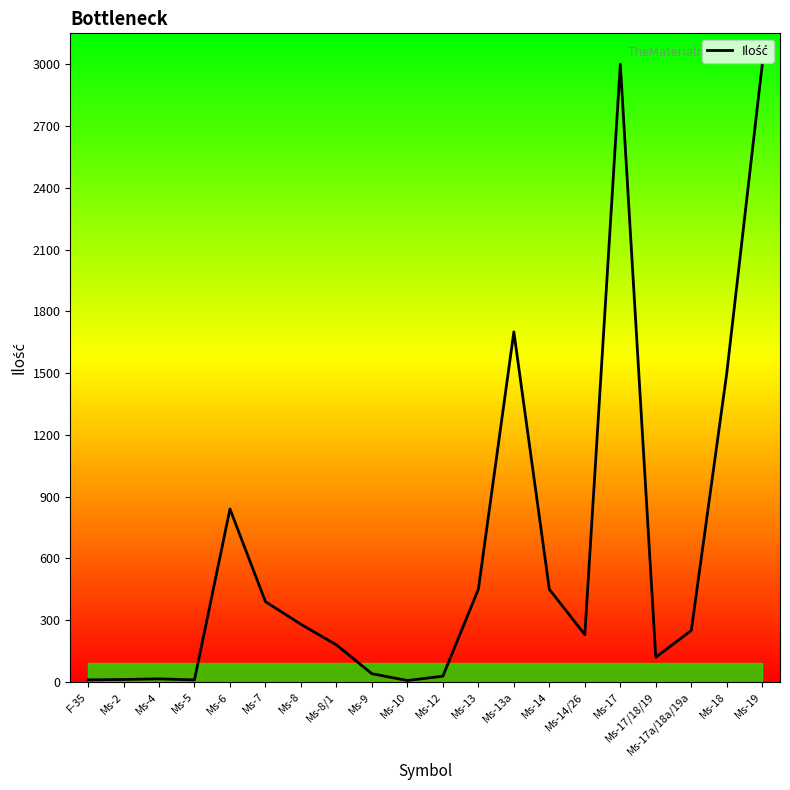

At which label does the data first exceed 250?

Ms-6